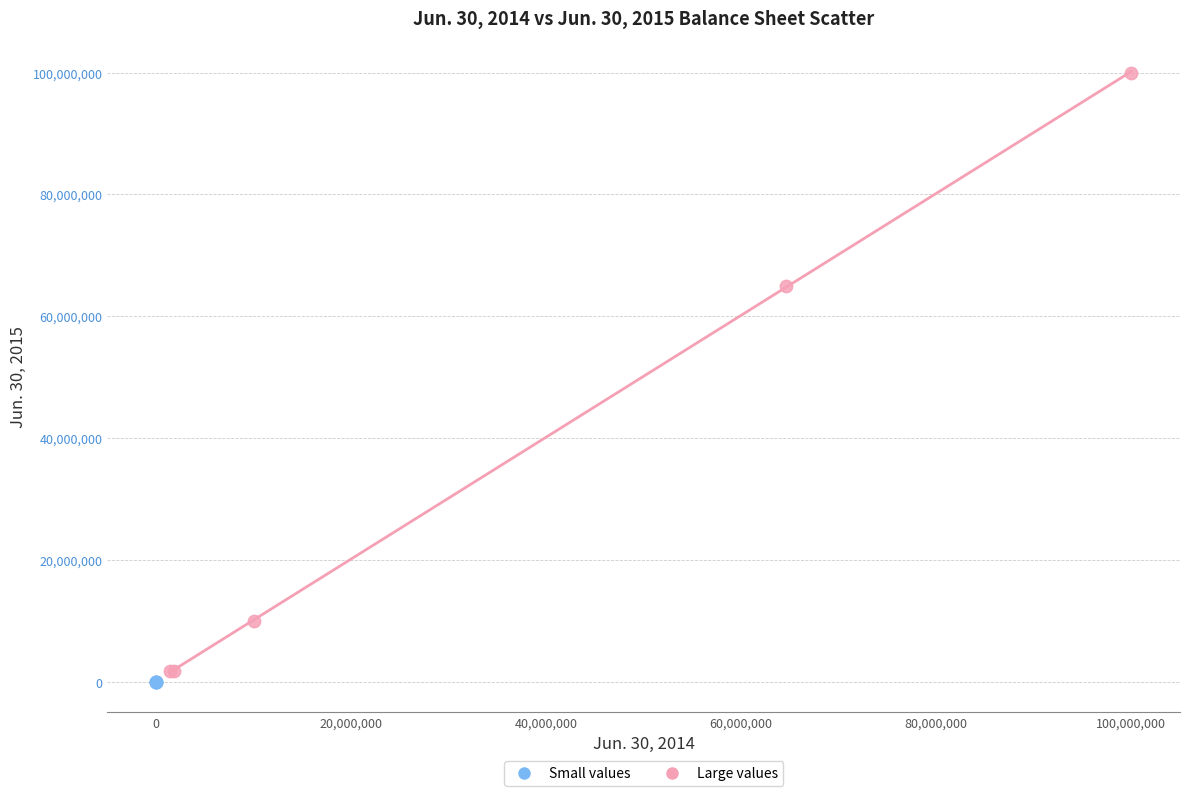

Which series reaches the maximum Y coordinate?

Large values